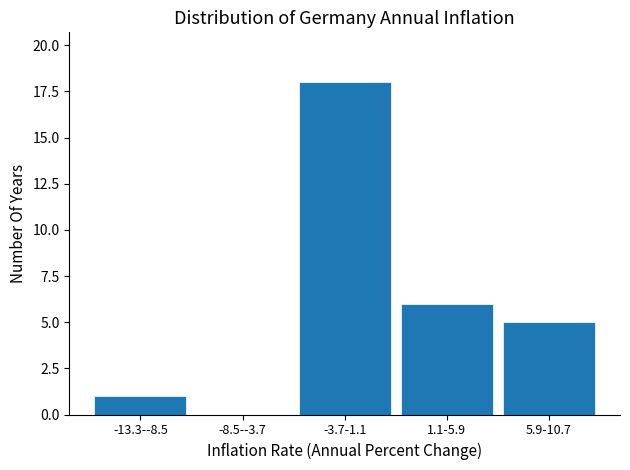

Reading left to right, list all the values displayed in this chart.

-13.3--8.5=1	-8.5--3.7=0	-3.7-1.1=18	1.1-5.9=6	5.9-10.7=5